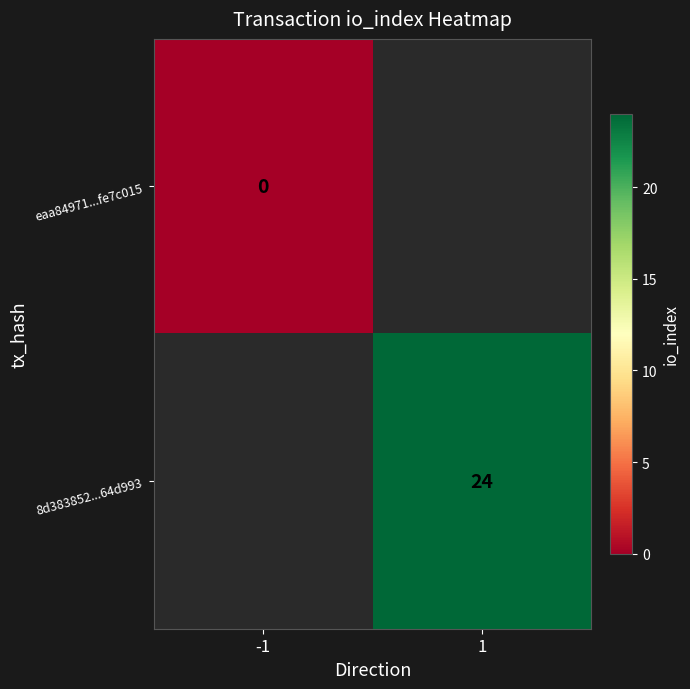

Count the number of data series in this chart.

2